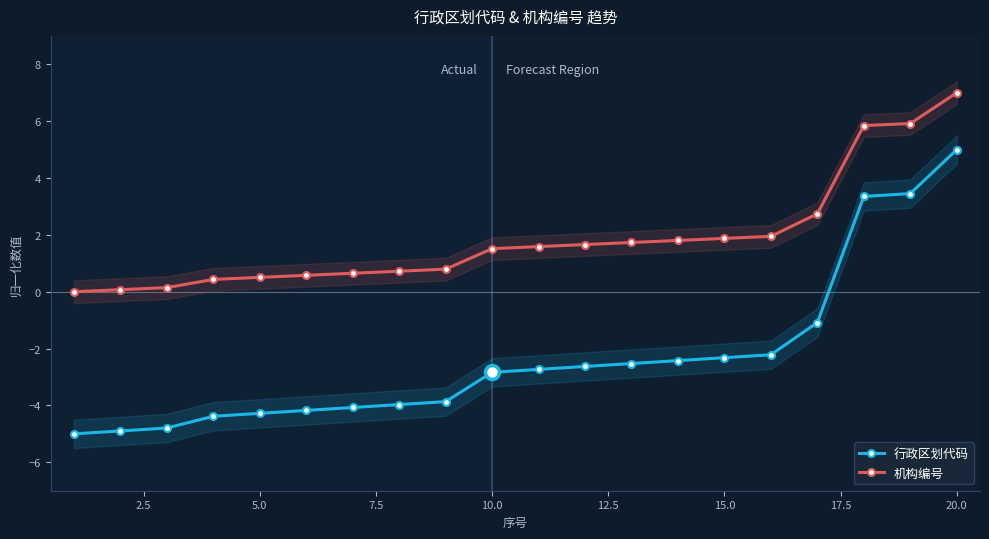

What is the maximum value for 机构编号?

7.0